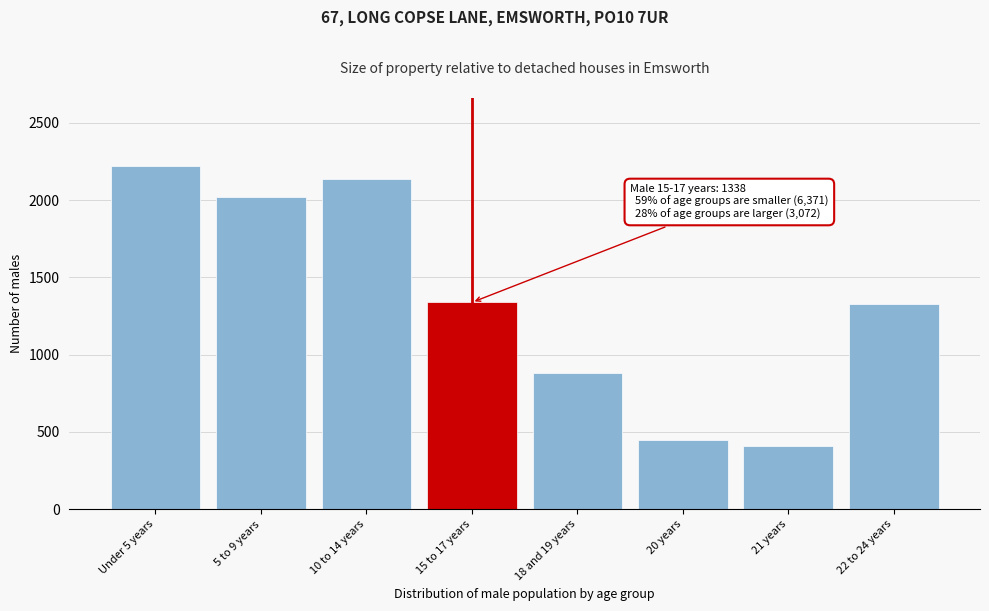

What is the difference between the maximum and minimum values?

1807